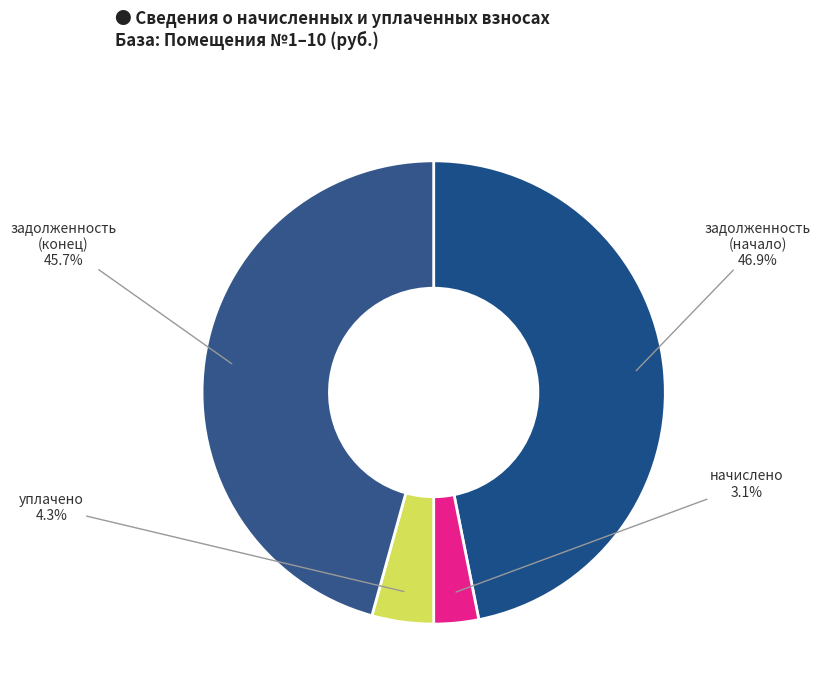

How many slices are in this pie chart?

4